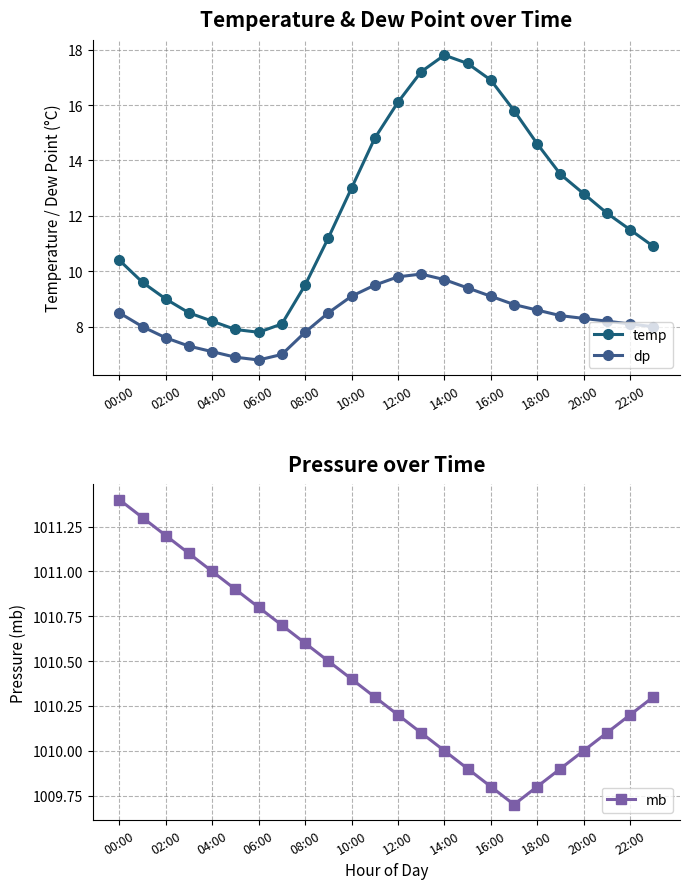

Reading left to right, list all the values displayed in this chart.

temp: 10.4	9.6	9.0	8.5	8.2	7.9	7.8	8.1	9.5	11.2	13.0	14.8	16.1	17.2	17.8	17.5	16.9	15.8	14.6	13.5	12.8	12.1	11.5	10.9
dp: 8.5	8.0	7.6	7.3	7.1	6.9	6.8	7.0	7.8	8.5	9.1	9.5	9.8	9.9	9.7	9.4	9.1	8.8	8.6	8.4	8.3	8.2	8.1	8.0
mb: 1011.4	1011.3	1011.2	1011.1	1011.0	1010.9	1010.8	1010.7	1010.6	1010.5	1010.4	1010.3	1010.2	1010.1	1010.0	1009.9	1009.8	1009.7	1009.8	1009.9	1010.0	1010.1	1010.2	1010.3